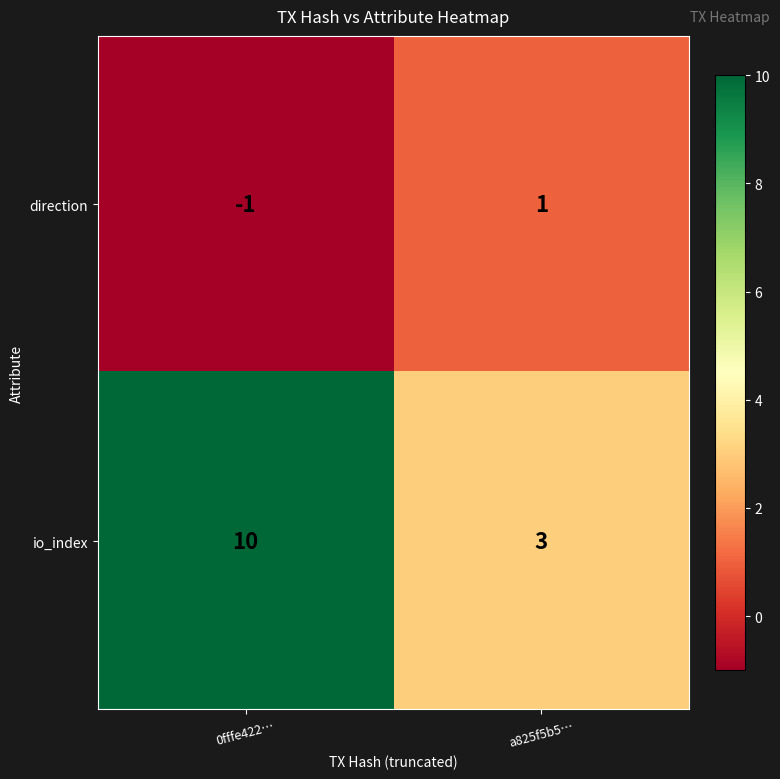

At which category is the sum across all series the highest?

0fffe422…